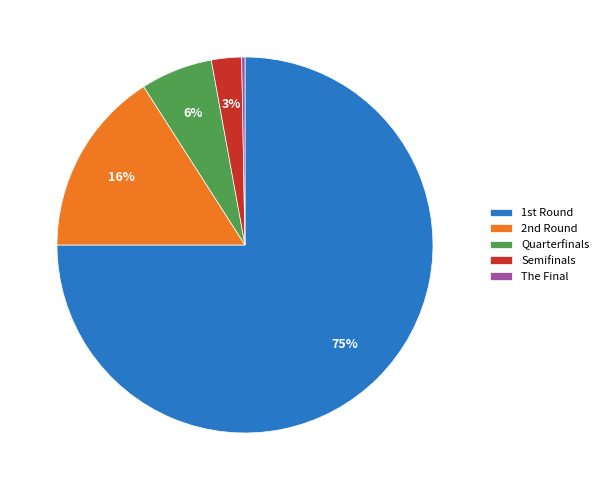

Rank the categories by value from lowest to highest.

The Final, Semifinals, Quarterfinals, 2nd Round, 1st Round